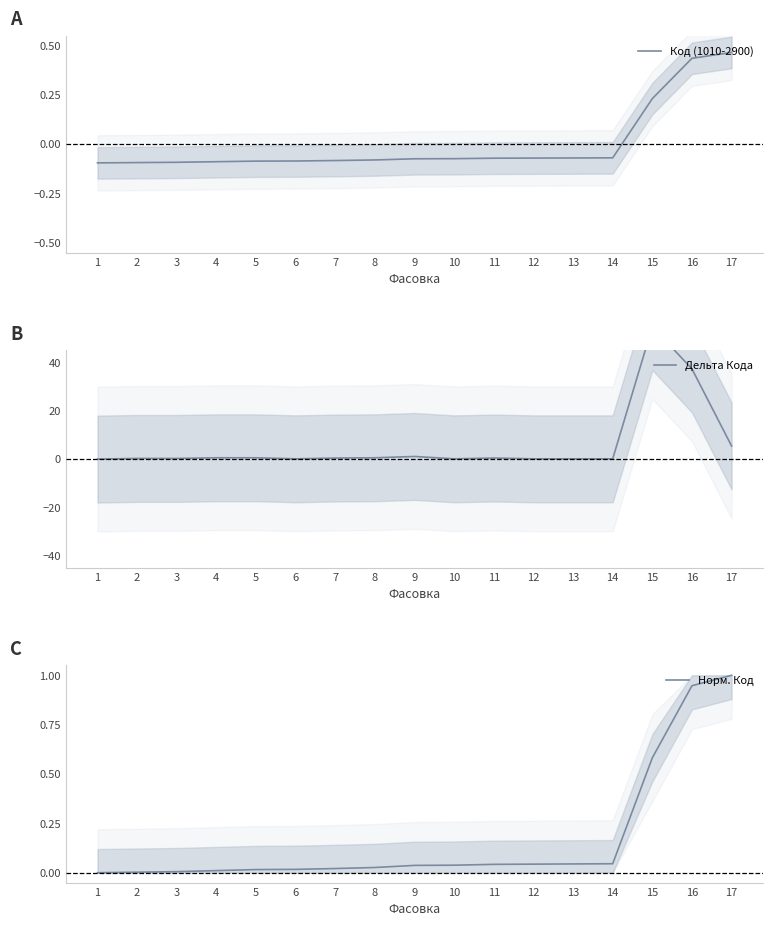

True or false: Норм. Код has a value of 1.0 at 15.

False